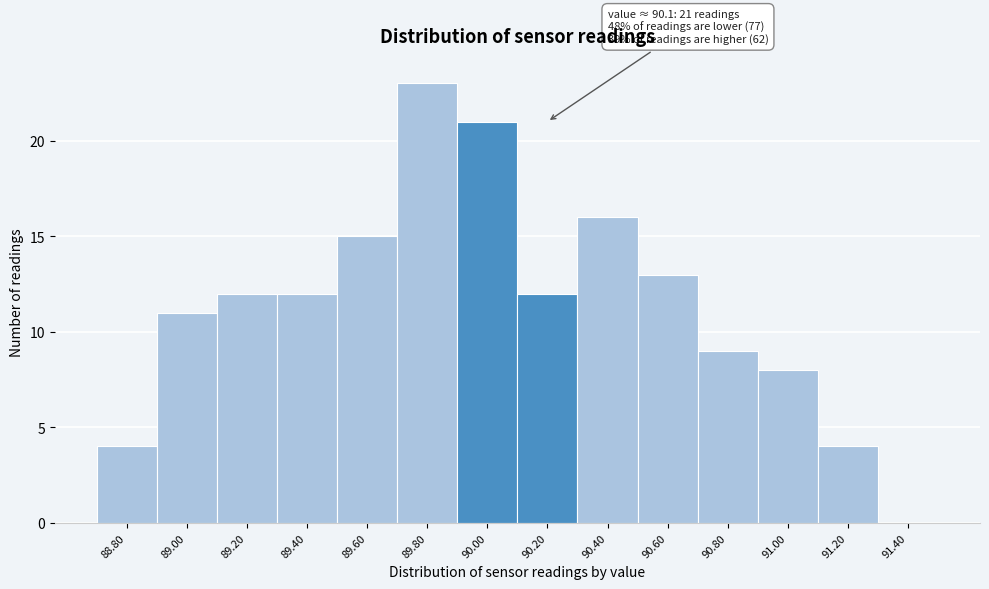

Over which range of the x-axis is the bar tallest?

89.7 to 89.9